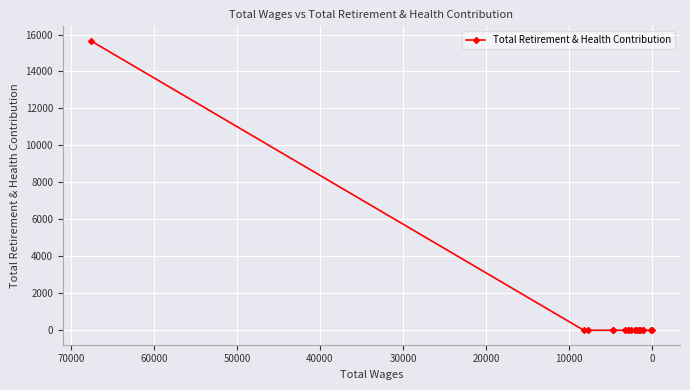

The chart shows a value of -6106 at 13. True or false?

False